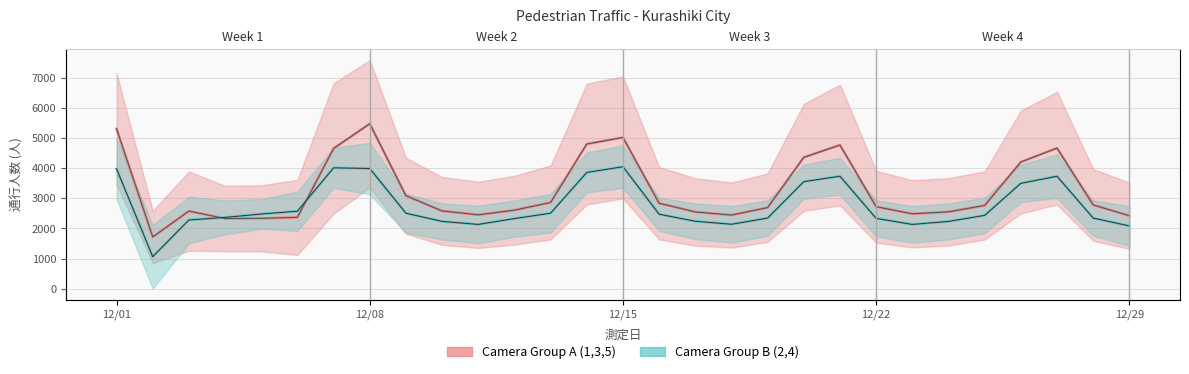

Is the value of Camera Group B (2,4) at 12/29 greater than the value of Camera Group A (1,3,5) at 12/15?

No